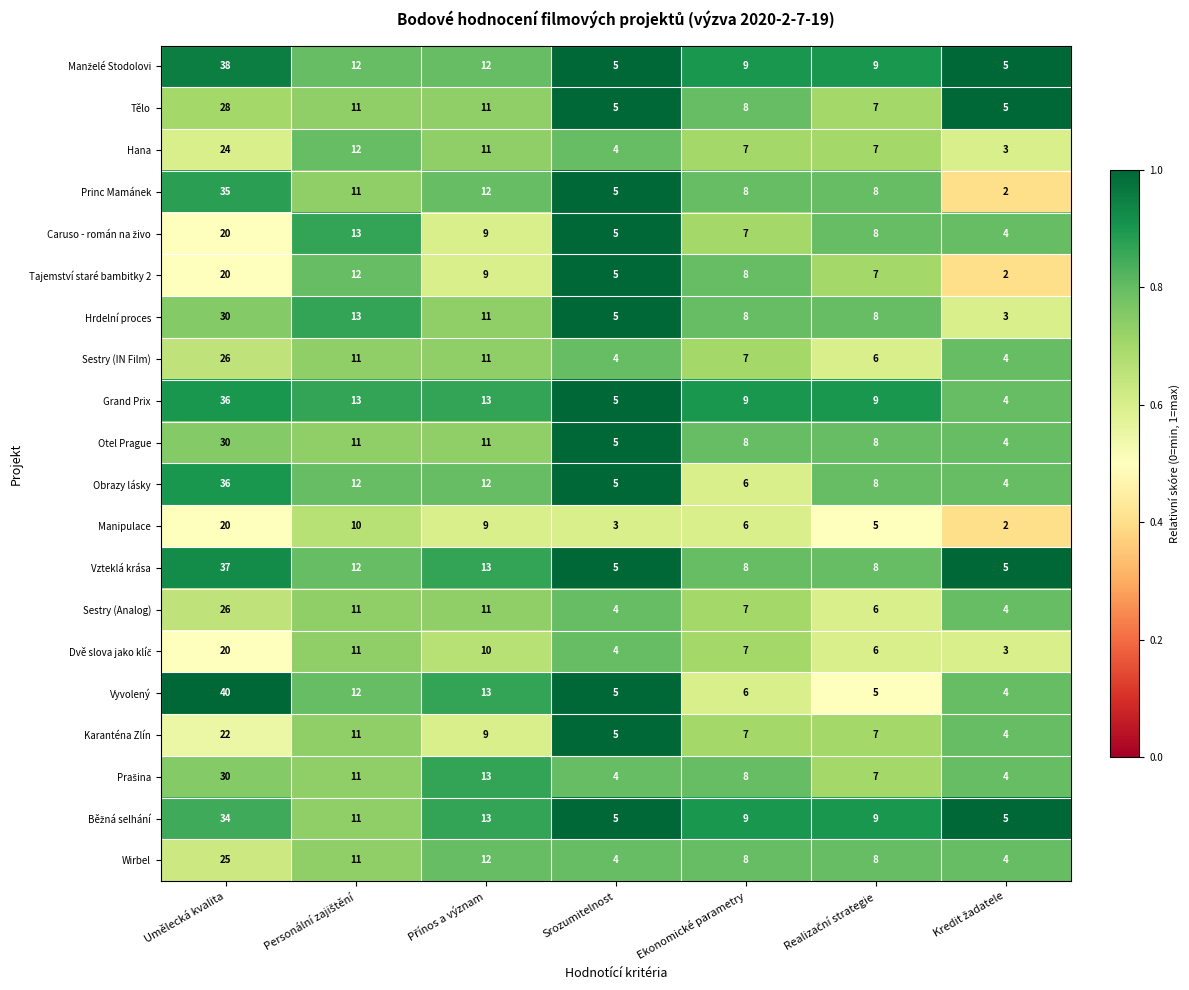

What is the total value across all series at Ekonomické parametry?

151